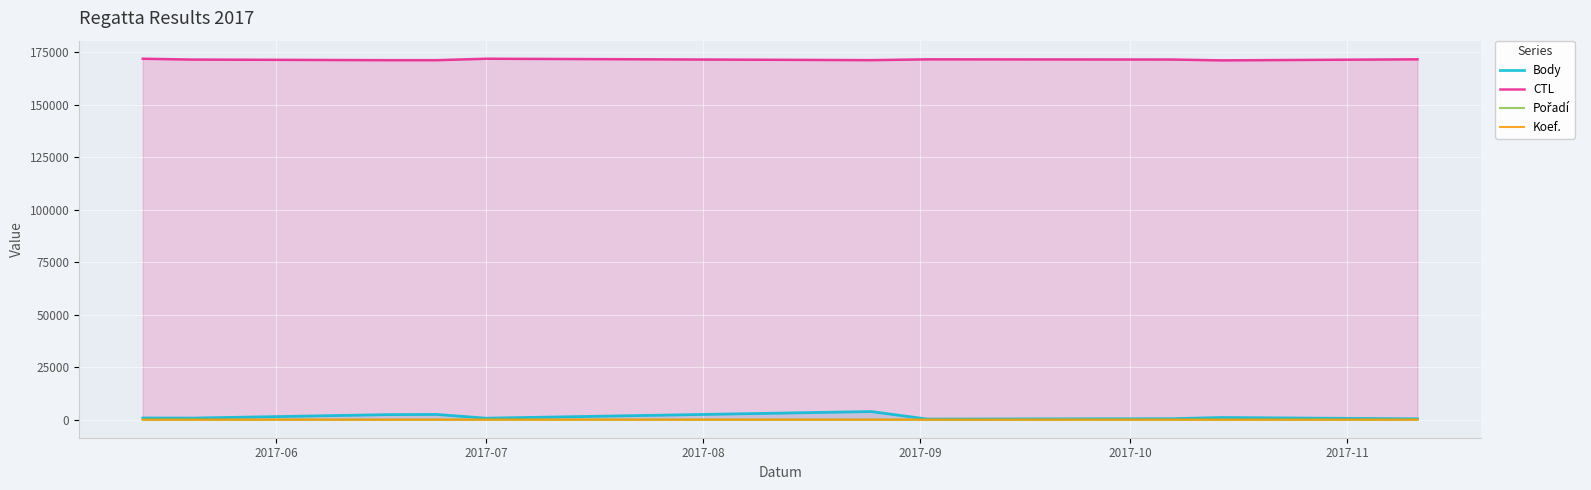

What is the value of the Koef. point at the 4th from the left?

7